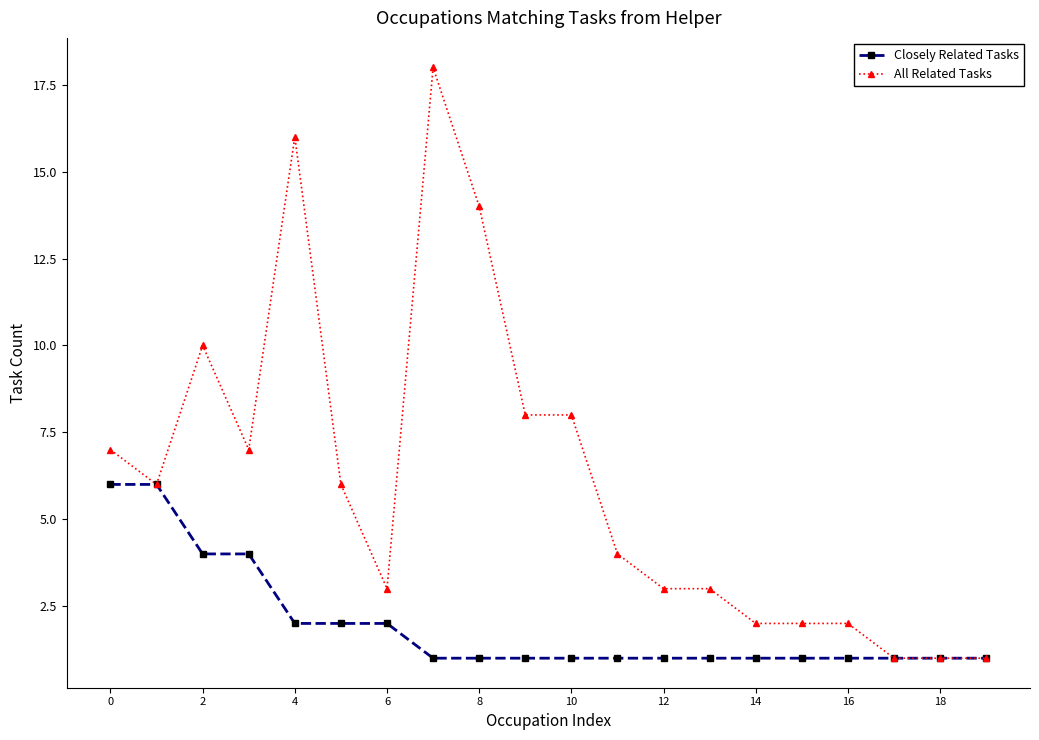

Rank the series by their maximum value, from highest to lowest.

All Related Tasks, Closely Related Tasks